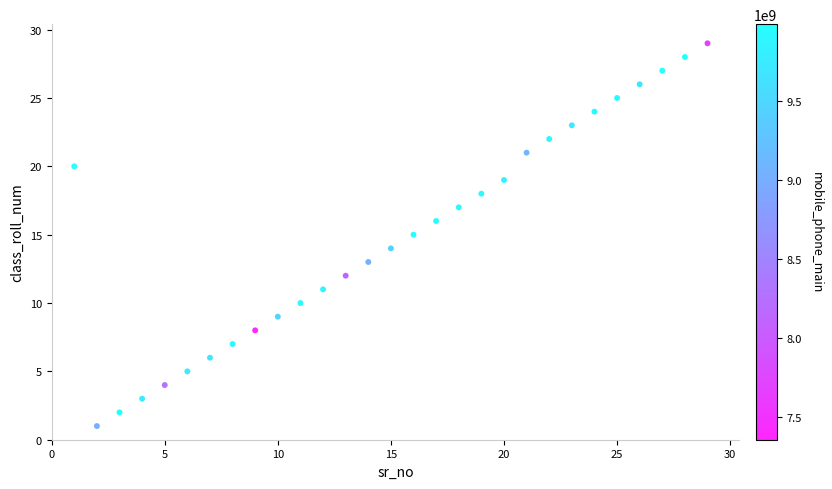

What is the range of X values (max minus min)?

28